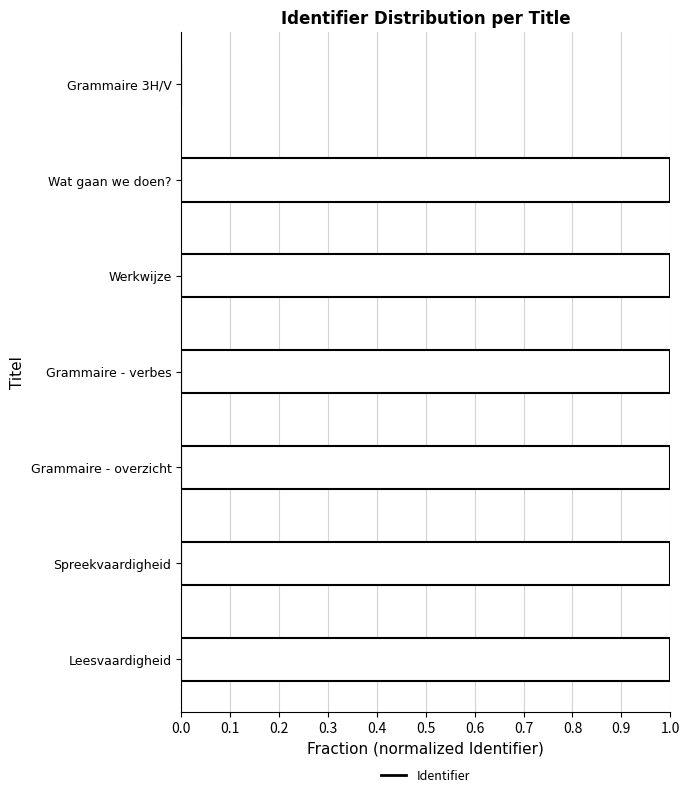

Are the bars horizontal?

Yes